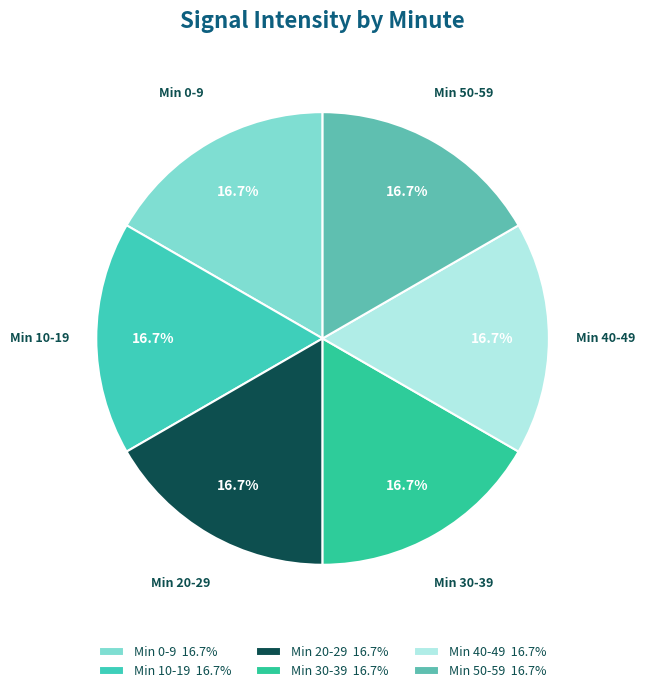

How many segments does this pie chart have?

6